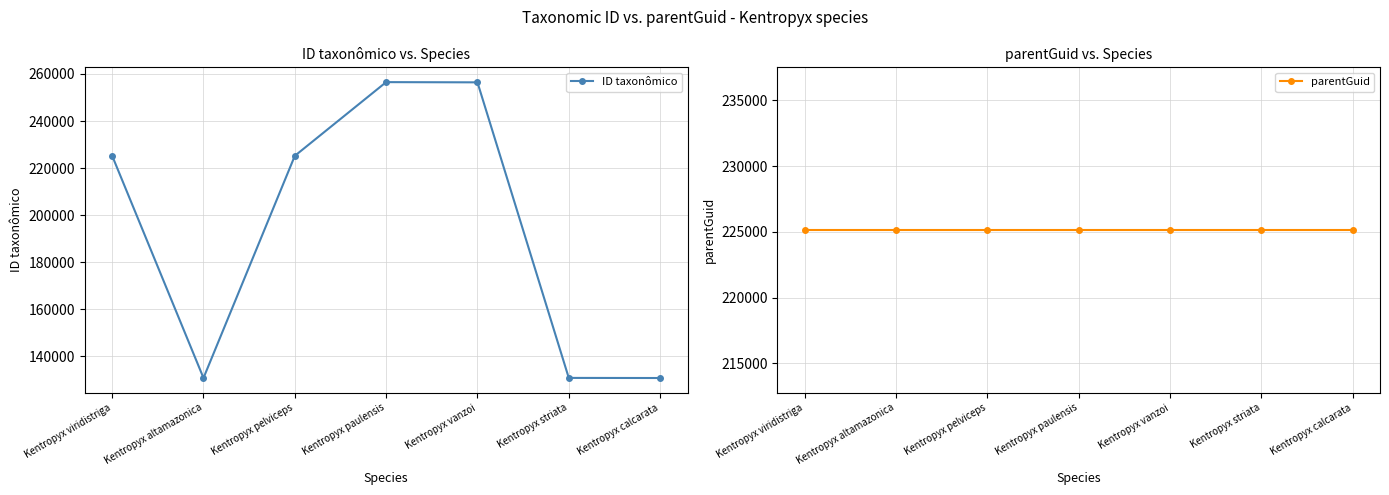

What position from the left is Kentropyx vanzoi?

5